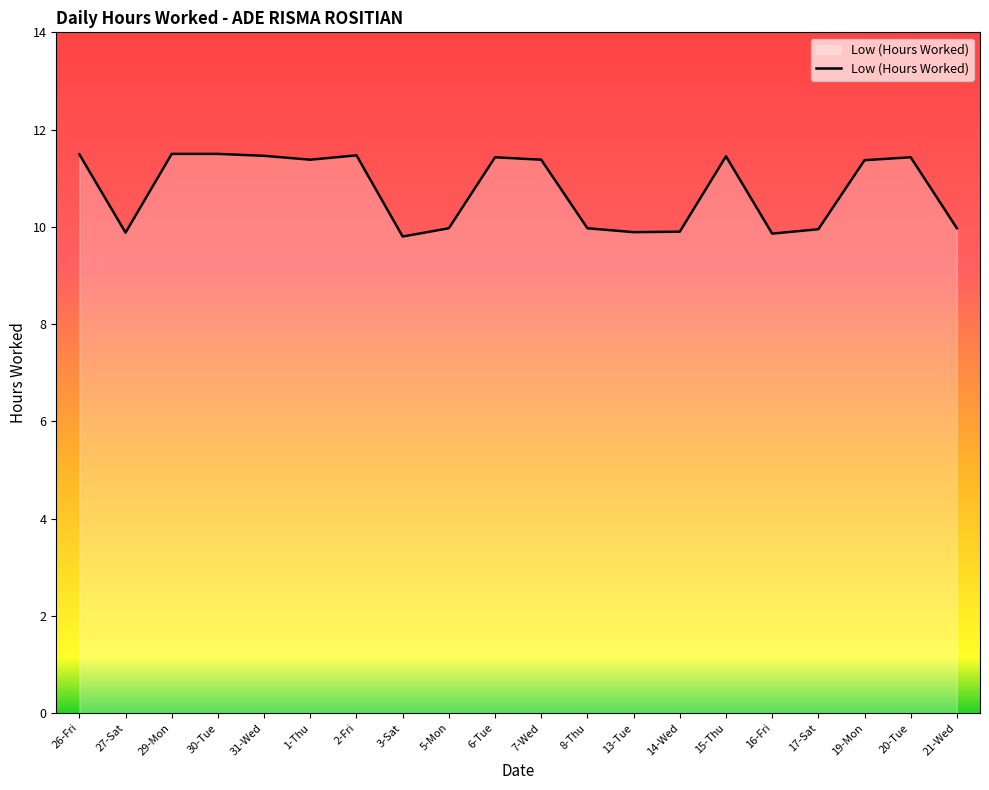

At which category does the data reach its first local valley?

27-Sat